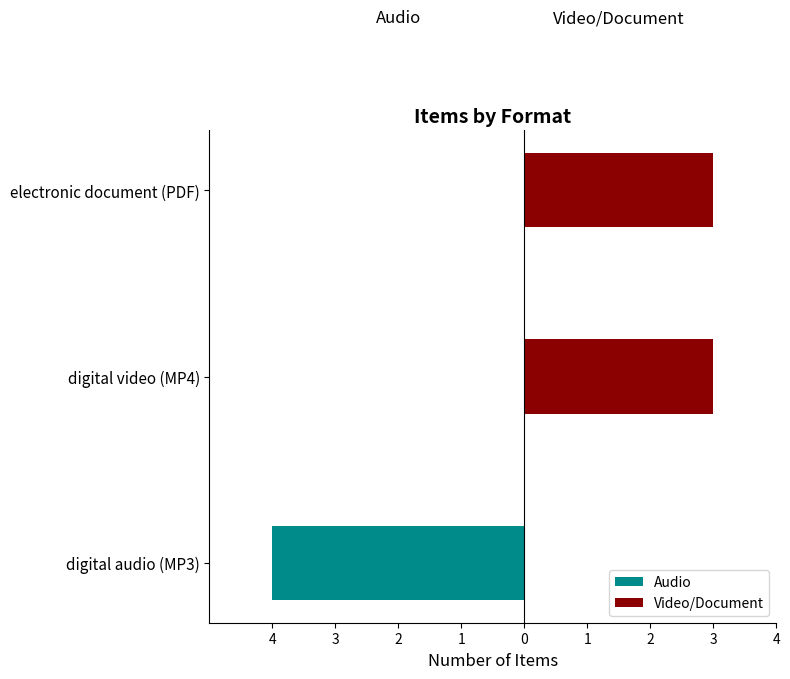

What are all the series names shown in the legend?

Audio, Video/Document